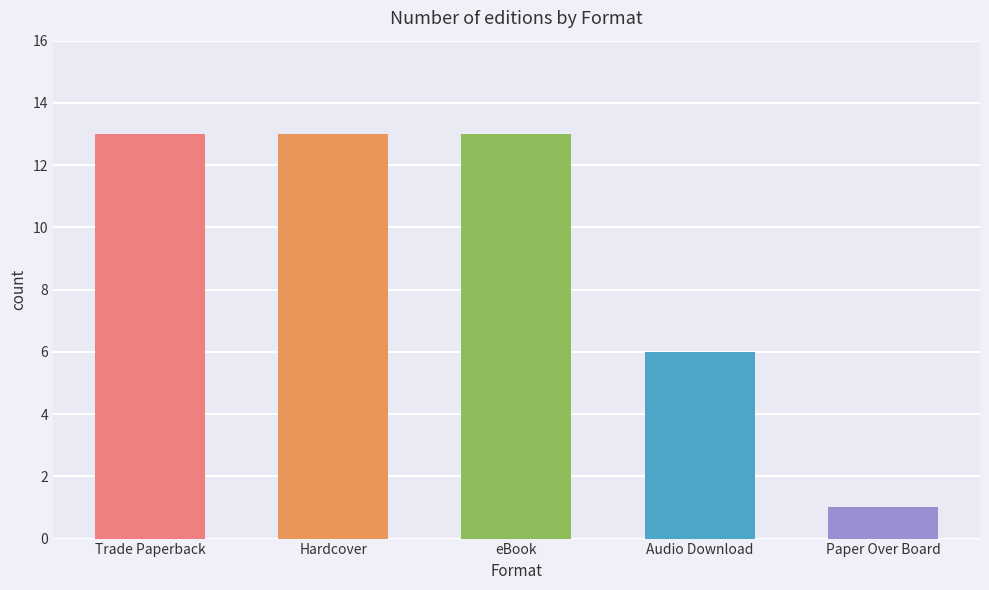

Which label corresponds to the smallest value in the chart?

Paper Over Board